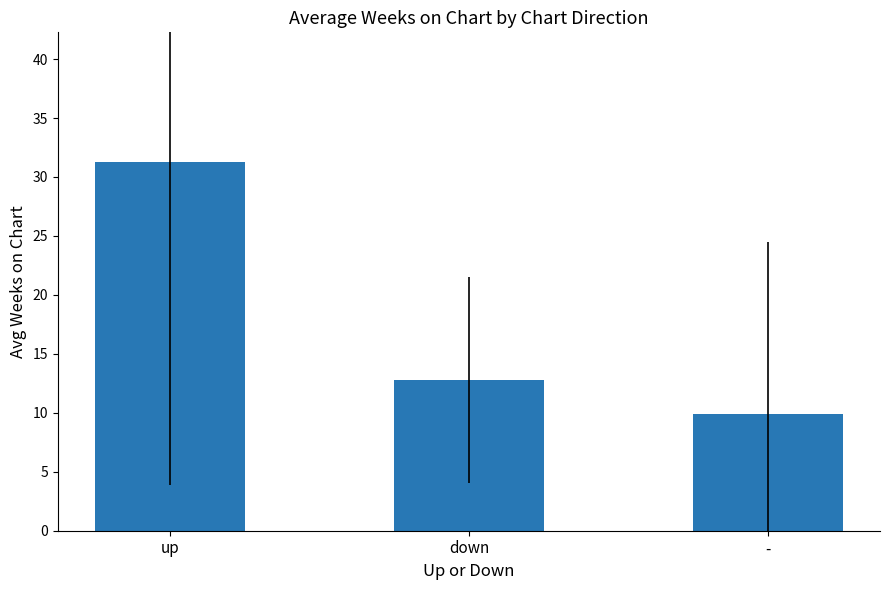

What is the difference between the second highest and minimum values?

2.9